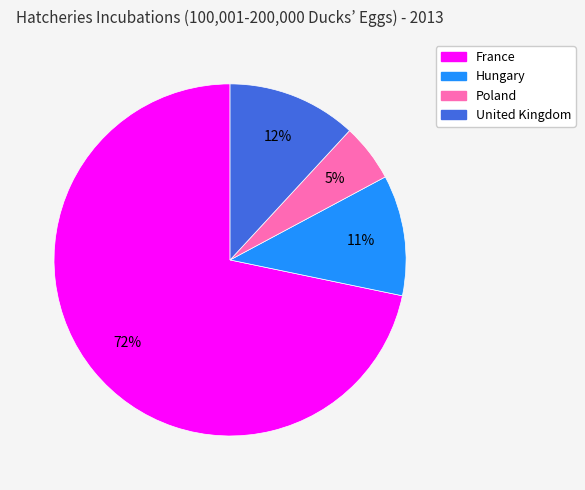

To the nearest percent, what is the combined percentage of Poland and France?

77%